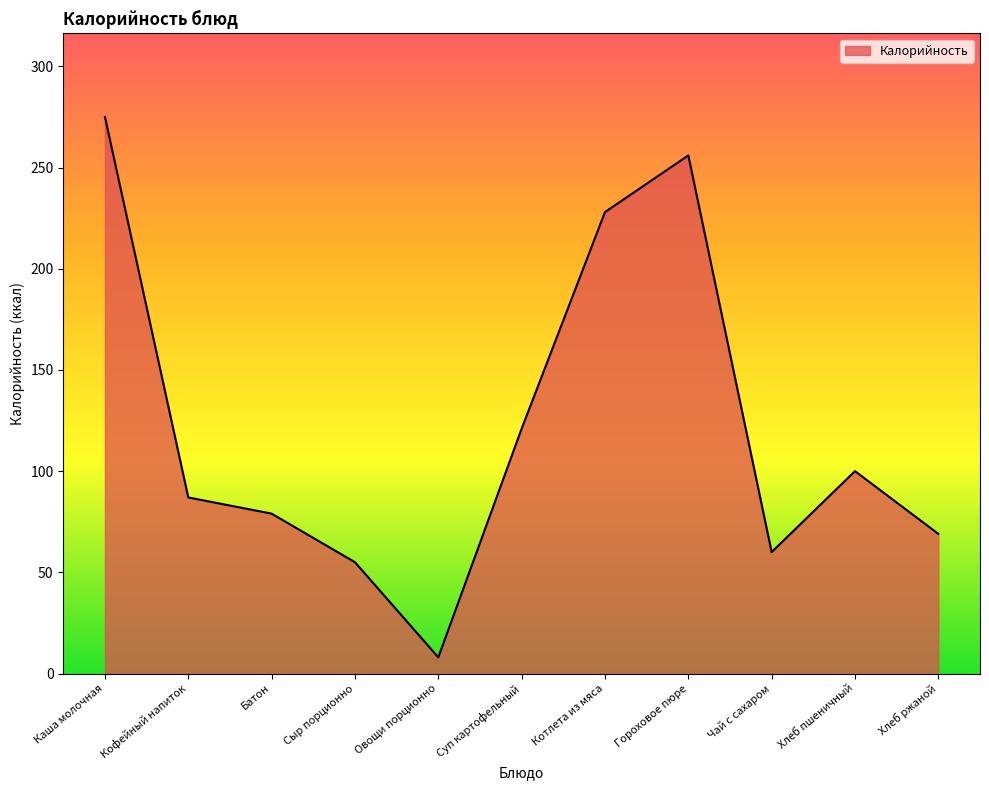

At which label does the data first exceed 87?

Каша молочная